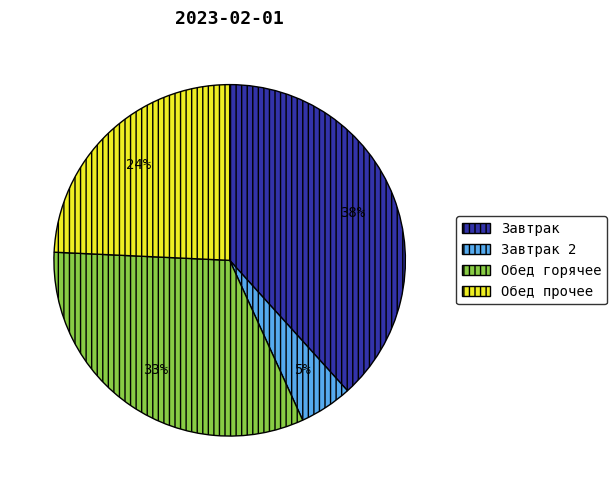

Does any single category account for the majority?

No